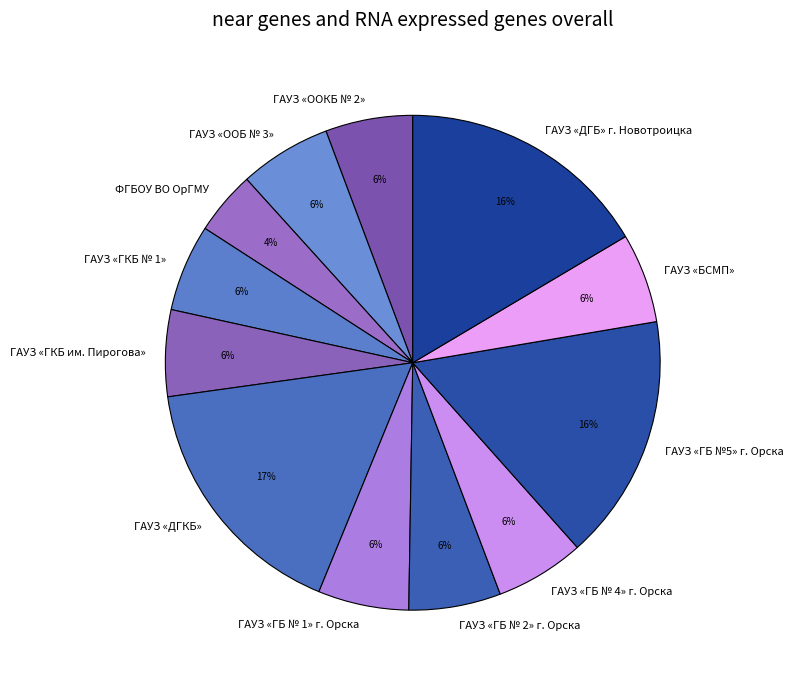

The ГАУЗ «ДГКБ» slice represents 10% of the pie. True or false?

False